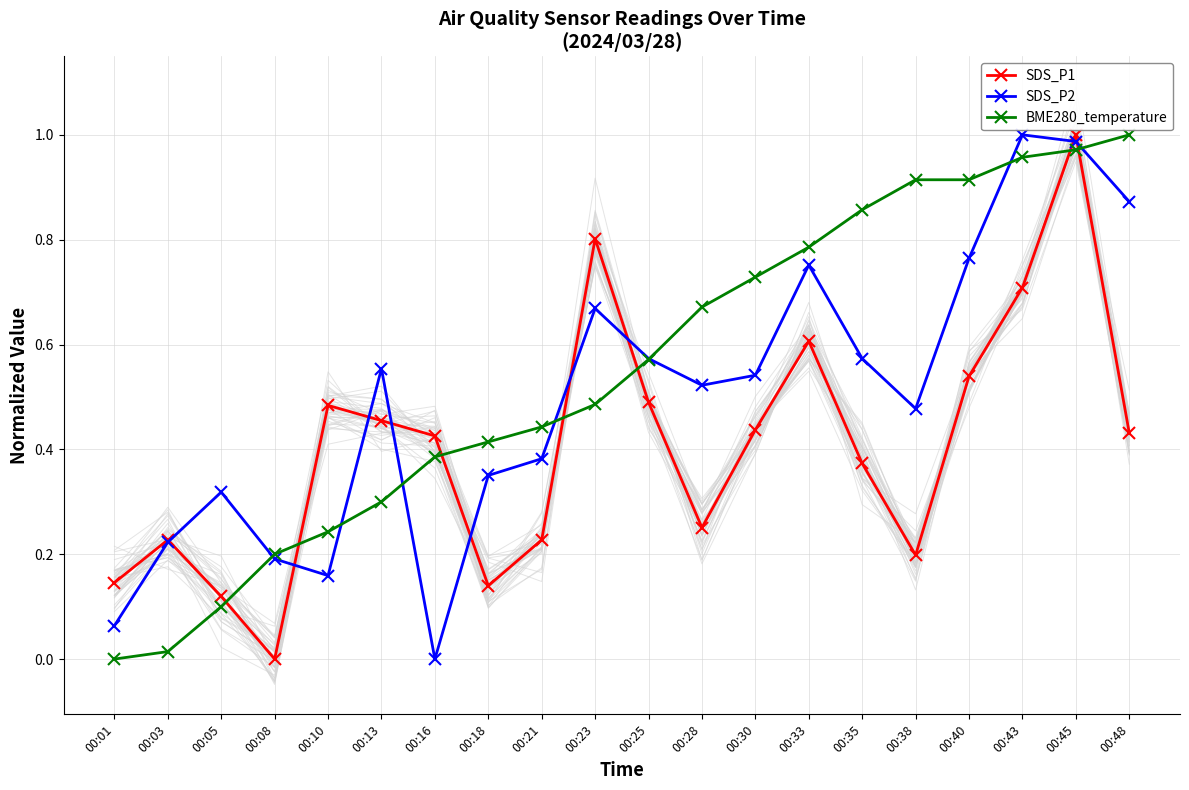

What is the average value of the BME280_temperature series?

0.5